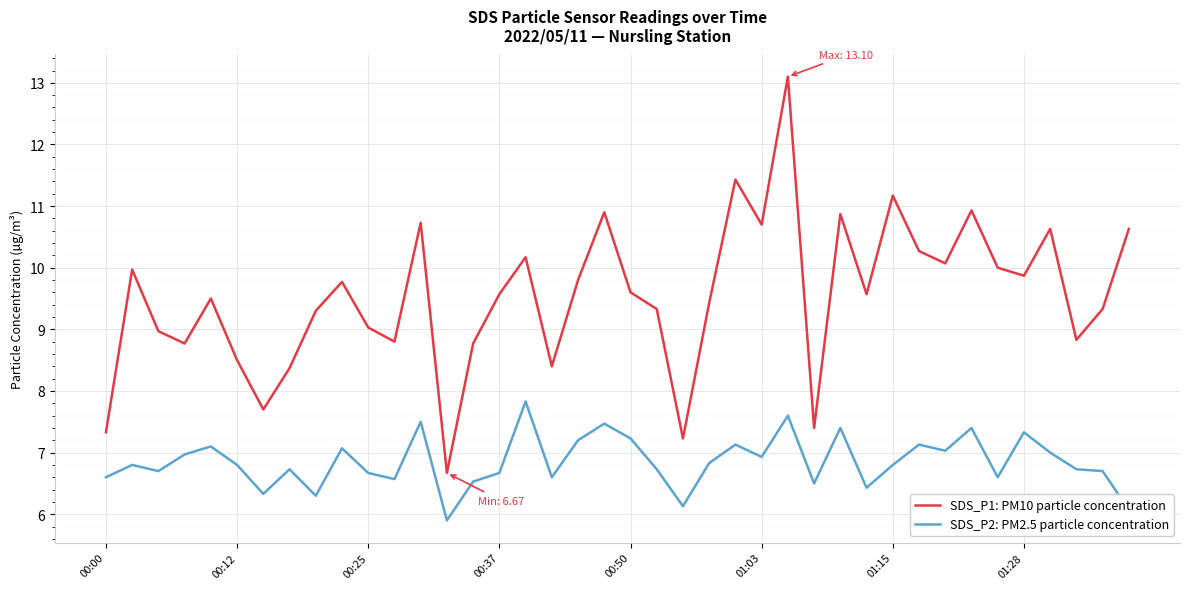

What is the smallest value displayed?

5.9